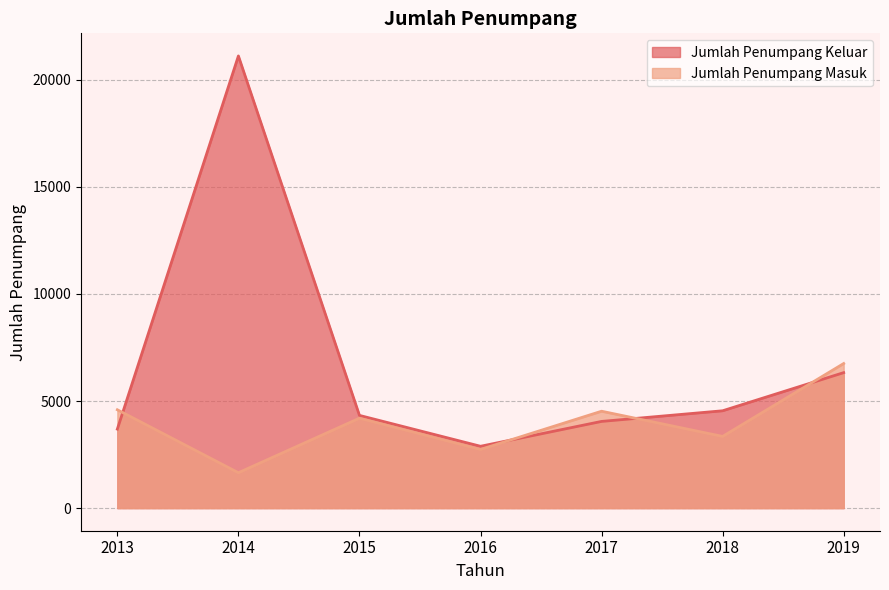

What is the difference between the Jumlah Penumpang Masuk values at 2017 and 2019?

2228